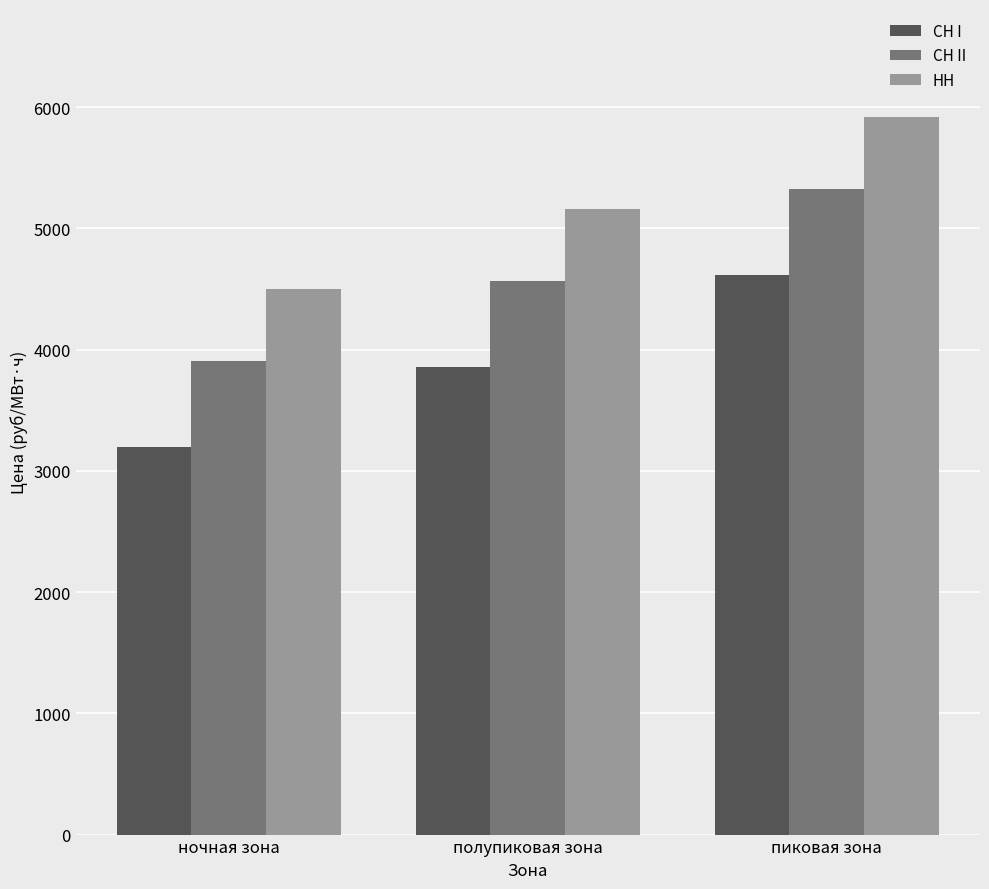

What is the average value of the НН series?

5196.7